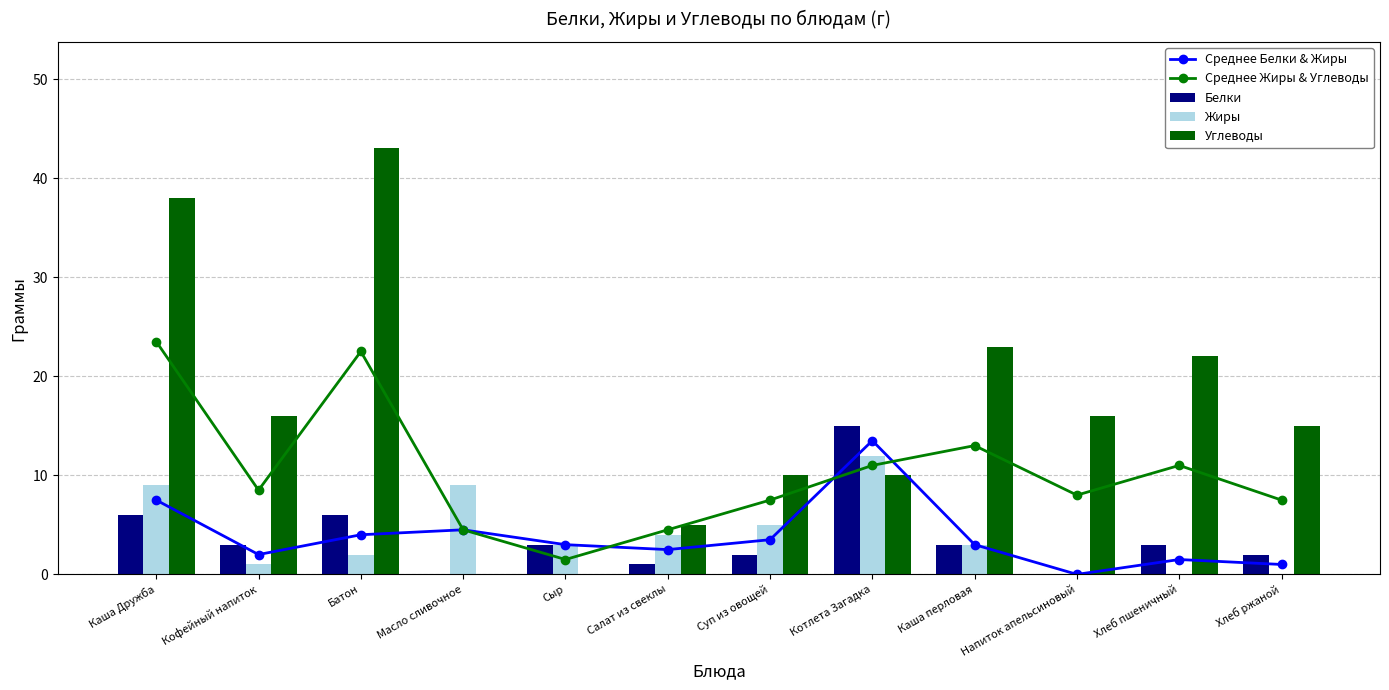

What is the highest value of the Среднее Жиры & Углеводы series?

23.5